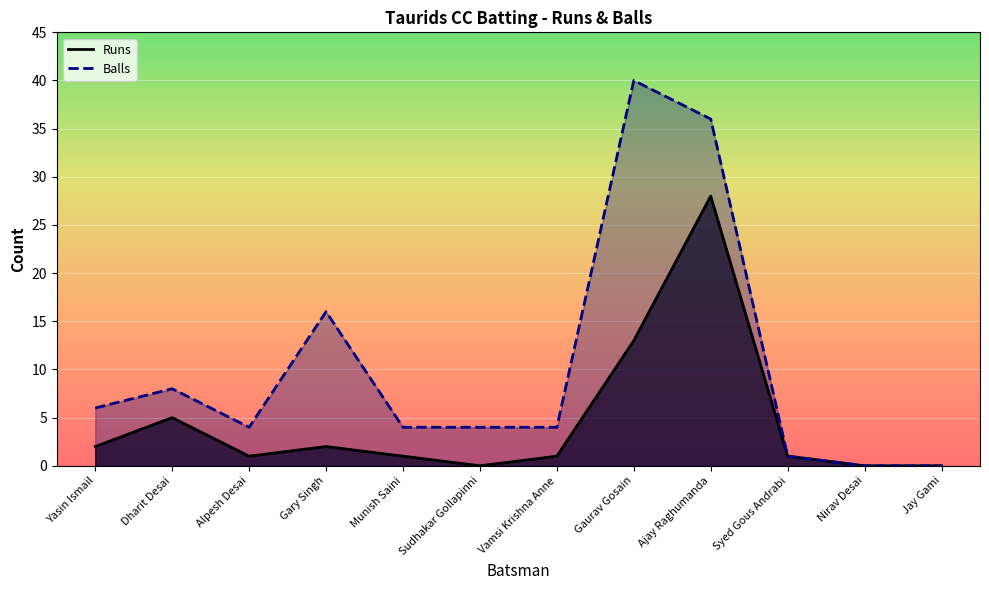

What are all the series names shown in the legend?

Runs, Balls